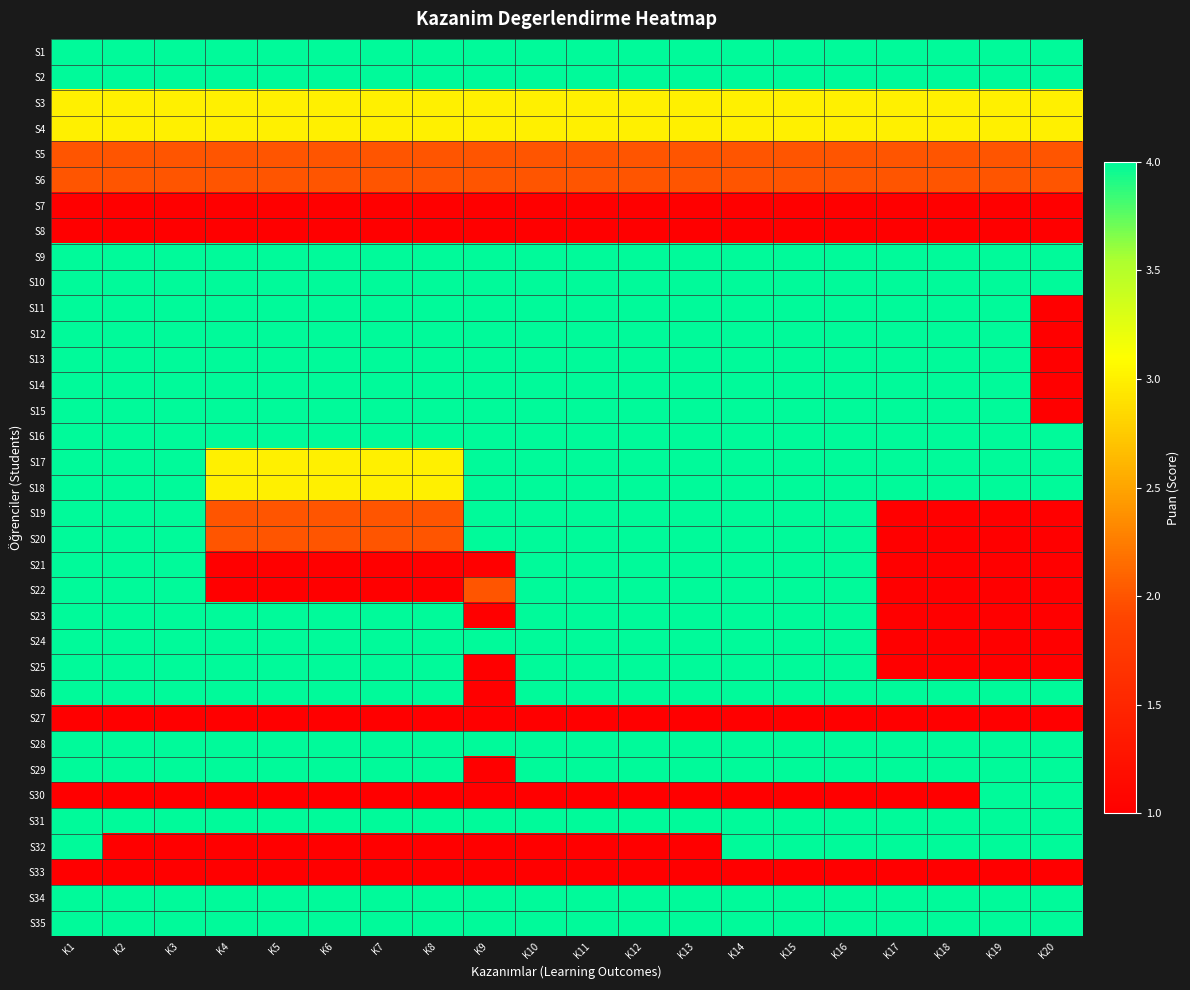

Reading left to right, what are all the values shown in this chart?

S1: K1=4	K2=4	K3=4	K4=4	K5=4	K6=4	K7=4	K8=4	K9=4	K10=4	K11=4	K12=4	K13=4	K14=4	K15=4	K16=4	K17=4	K18=4	K19=4	K20=4
S2: K1=4	K2=4	K3=4	K4=4	K5=4	K6=4	K7=4	K8=4	K9=4	K10=4	K11=4	K12=4	K13=4	K14=4	K15=4	K16=4	K17=4	K18=4	K19=4	K20=4
S3: K1=3	K2=3	K3=3	K4=3	K5=3	K6=3	K7=3	K8=3	K9=3	K10=3	K11=3	K12=3	K13=3	K14=3	K15=3	K16=3	K17=3	K18=3	K19=3	K20=3
S4: K1=3	K2=3	K3=3	K4=3	K5=3	K6=3	K7=3	K8=3	K9=3	K10=3	K11=3	K12=3	K13=3	K14=3	K15=3	K16=3	K17=3	K18=3	K19=3	K20=3
S5: K1=2	K2=2	K3=2	K4=2	K5=2	K6=2	K7=2	K8=2	K9=2	K10=2	K11=2	K12=2	K13=2	K14=2	K15=2	K16=2	K17=2	K18=2	K19=2	K20=2
S6: K1=2	K2=2	K3=2	K4=2	K5=2	K6=2	K7=2	K8=2	K9=2	K10=2	K11=2	K12=2	K13=2	K14=2	K15=2	K16=2	K17=2	K18=2	K19=2	K20=2
S7: K1=1	K2=1	K3=1	K4=1	K5=1	K6=1	K7=1	K8=1	K9=1	K10=1	K11=1	K12=1	K13=1	K14=1	K15=1	K16=1	K17=1	K18=1	K19=1	K20=1
S8: K1=1	K2=1	K3=1	K4=1	K5=1	K6=1	K7=1	K8=1	K9=1	K10=1	K11=1	K12=1	K13=1	K14=1	K15=1	K16=1	K17=1	K18=1	K19=1	K20=1
S9: K1=4	K2=4	K3=4	K4=4	K5=4	K6=4	K7=4	K8=4	K9=4	K10=4	K11=4	K12=4	K13=4	K14=4	K15=4	K16=4	K17=4	K18=4	K19=4	K20=4
S10: K1=4	K2=4	K3=4	K4=4	K5=4	K6=4	K7=4	K8=4	K9=4	K10=4	K11=4	K12=4	K13=4	K14=4	K15=4	K16=4	K17=4	K18=4	K19=4	K20=4
S11: K1=4	K2=4	K3=4	K4=4	K5=4	K6=4	K7=4	K8=4	K9=4	K10=4	K11=4	K12=4	K13=4	K14=4	K15=4	K16=4	K17=4	K18=4	K19=4	K20=1
S12: K1=4	K2=4	K3=4	K4=4	K5=4	K6=4	K7=4	K8=4	K9=4	K10=4	K11=4	K12=4	K13=4	K14=4	K15=4	K16=4	K17=4	K18=4	K19=4	K20=1
S13: K1=4	K2=4	K3=4	K4=4	K5=4	K6=4	K7=4	K8=4	K9=4	K10=4	K11=4	K12=4	K13=4	K14=4	K15=4	K16=4	K17=4	K18=4	K19=4	K20=1
S14: K1=4	K2=4	K3=4	K4=4	K5=4	K6=4	K7=4	K8=4	K9=4	K10=4	K11=4	K12=4	K13=4	K14=4	K15=4	K16=4	K17=4	K18=4	K19=4	K20=1
S15: K1=4	K2=4	K3=4	K4=4	K5=4	K6=4	K7=4	K8=4	K9=4	K10=4	K11=4	K12=4	K13=4	K14=4	K15=4	K16=4	K17=4	K18=4	K19=4	K20=1
S16: K1=4	K2=4	K3=4	K4=4	K5=4	K6=4	K7=4	K8=4	K9=4	K10=4	K11=4	K12=4	K13=4	K14=4	K15=4	K16=4	K17=4	K18=4	K19=4	K20=4
S17: K1=4	K2=4	K3=4	K4=3	K5=3	K6=3	K7=3	K8=3	K9=4	K10=4	K11=4	K12=4	K13=4	K14=4	K15=4	K16=4	K17=4	K18=4	K19=4	K20=4
S18: K1=4	K2=4	K3=4	K4=3	K5=3	K6=3	K7=3	K8=3	K9=4	K10=4	K11=4	K12=4	K13=4	K14=4	K15=4	K16=4	K17=4	K18=4	K19=4	K20=4
S19: K1=4	K2=4	K3=4	K4=2	K5=2	K6=2	K7=2	K8=2	K9=4	K10=4	K11=4	K12=4	K13=4	K14=4	K15=4	K16=4	K17=1	K18=1	K19=1	K20=1
S20: K1=4	K2=4	K3=4	K4=2	K5=2	K6=2	K7=2	K8=2	K9=4	K10=4	K11=4	K12=4	K13=4	K14=4	K15=4	K16=4	K17=1	K18=1	K19=1	K20=1
S21: K1=4	K2=4	K3=4	K4=1	K5=1	K6=1	K7=1	K8=1	K9=1	K10=4	K11=4	K12=4	K13=4	K14=4	K15=4	K16=4	K17=1	K18=1	K19=1	K20=1
S22: K1=4	K2=4	K3=4	K4=1	K5=1	K6=1	K7=1	K8=1	K9=2	K10=4	K11=4	K12=4	K13=4	K14=4	K15=4	K16=4	K17=1	K18=1	K19=1	K20=1
S23: K1=4	K2=4	K3=4	K4=4	K5=4	K6=4	K7=4	K8=4	K9=1	K10=4	K11=4	K12=4	K13=4	K14=4	K15=4	K16=4	K17=1	K18=1	K19=1	K20=1
S24: K1=4	K2=4	K3=4	K4=4	K5=4	K6=4	K7=4	K8=4	K9=4	K10=4	K11=4	K12=4	K13=4	K14=4	K15=4	K16=4	K17=1	K18=1	K19=1	K20=1
S25: K1=4	K2=4	K3=4	K4=4	K5=4	K6=4	K7=4	K8=4	K9=1	K10=4	K11=4	K12=4	K13=4	K14=4	K15=4	K16=4	K17=1	K18=1	K19=1	K20=1
S26: K1=4	K2=4	K3=4	K4=4	K5=4	K6=4	K7=4	K8=4	K9=1	K10=4	K11=4	K12=4	K13=4	K14=4	K15=4	K16=4	K17=4	K18=4	K19=4	K20=4
S27: K1=1	K2=1	K3=1	K4=1	K5=1	K6=1	K7=1	K8=1	K9=1	K10=1	K11=1	K12=1	K13=1	K14=1	K15=1	K16=1	K17=1	K18=1	K19=1	K20=1
S28: K1=4	K2=4	K3=4	K4=4	K5=4	K6=4	K7=4	K8=4	K9=4	K10=4	K11=4	K12=4	K13=4	K14=4	K15=4	K16=4	K17=4	K18=4	K19=4	K20=4
S29: K1=4	K2=4	K3=4	K4=4	K5=4	K6=4	K7=4	K8=4	K9=1	K10=4	K11=4	K12=4	K13=4	K14=4	K15=4	K16=4	K17=4	K18=4	K19=4	K20=4
S30: K1=1	K2=1	K3=1	K4=1	K5=1	K6=1	K7=1	K8=1	K9=1	K10=1	K11=1	K12=1	K13=1	K14=1	K15=1	K16=1	K17=1	K18=1	K19=4	K20=4
S31: K1=4	K2=4	K3=4	K4=4	K5=4	K6=4	K7=4	K8=4	K9=4	K10=4	K11=4	K12=4	K13=4	K14=4	K15=4	K16=4	K17=4	K18=4	K19=4	K20=4
S32: K1=4	K2=1	K3=1	K4=1	K5=1	K6=1	K7=1	K8=1	K9=1	K10=1	K11=1	K12=1	K13=1	K14=4	K15=4	K16=4	K17=4	K18=4	K19=4	K20=4
S33: K1=1	K2=1	K3=1	K4=1	K5=1	K6=1	K7=1	K8=1	K9=1	K10=1	K11=1	K12=1	K13=1	K14=1	K15=1	K16=1	K17=1	K18=1	K19=1	K20=1
S34: K1=4	K2=4	K3=4	K4=4	K5=4	K6=4	K7=4	K8=4	K9=4	K10=4	K11=4	K12=4	K13=4	K14=4	K15=4	K16=4	K17=4	K18=4	K19=4	K20=4
S35: K1=4	K2=4	K3=4	K4=4	K5=4	K6=4	K7=4	K8=4	K9=4	K10=4	K11=4	K12=4	K13=4	K14=4	K15=4	K16=4	K17=4	K18=4	K19=4	K20=4